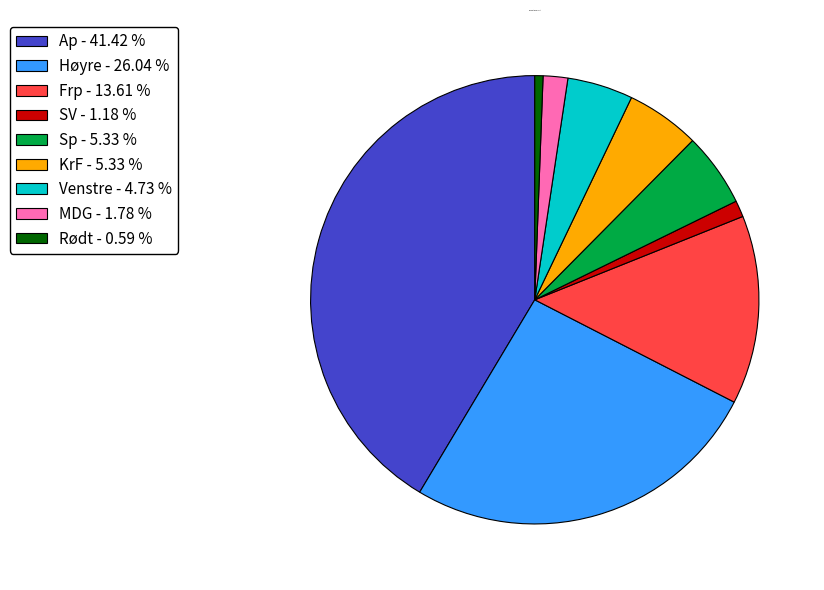

Which category has the biggest portion of the pie?

Ap